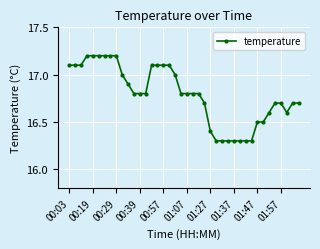

Does the chart have visible grid lines?

Yes